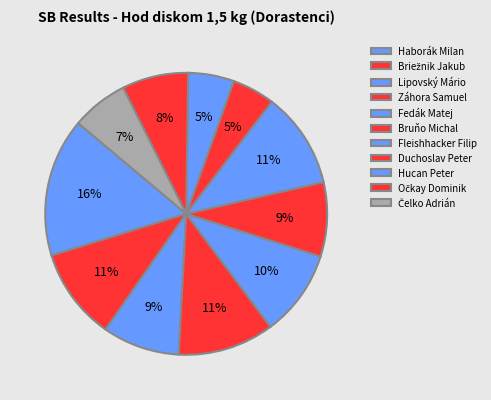

Count the number of slices in the pie.

11